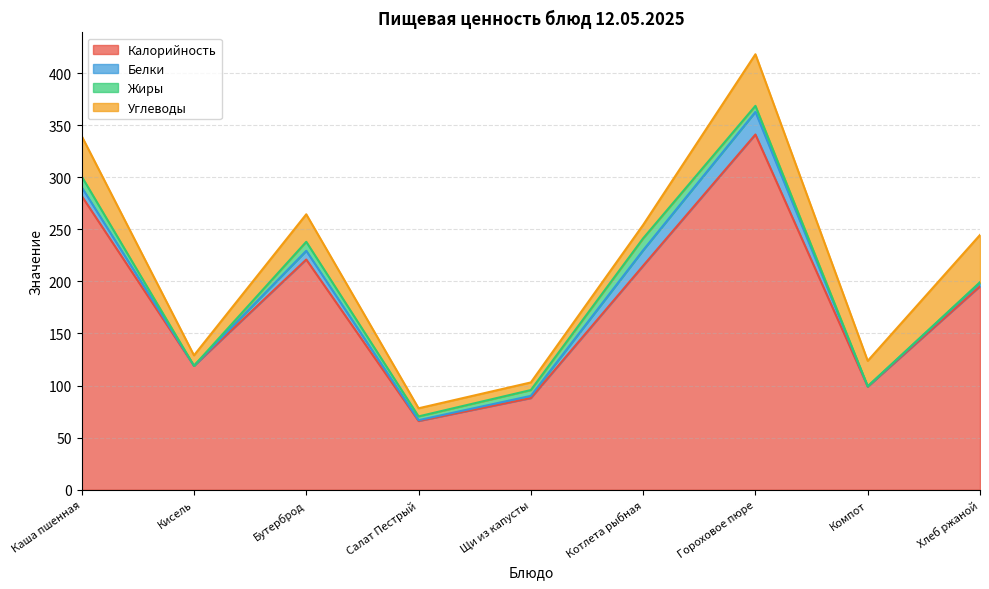

The value of Калорийность at Бутерброд is 221.0. True or false?

True